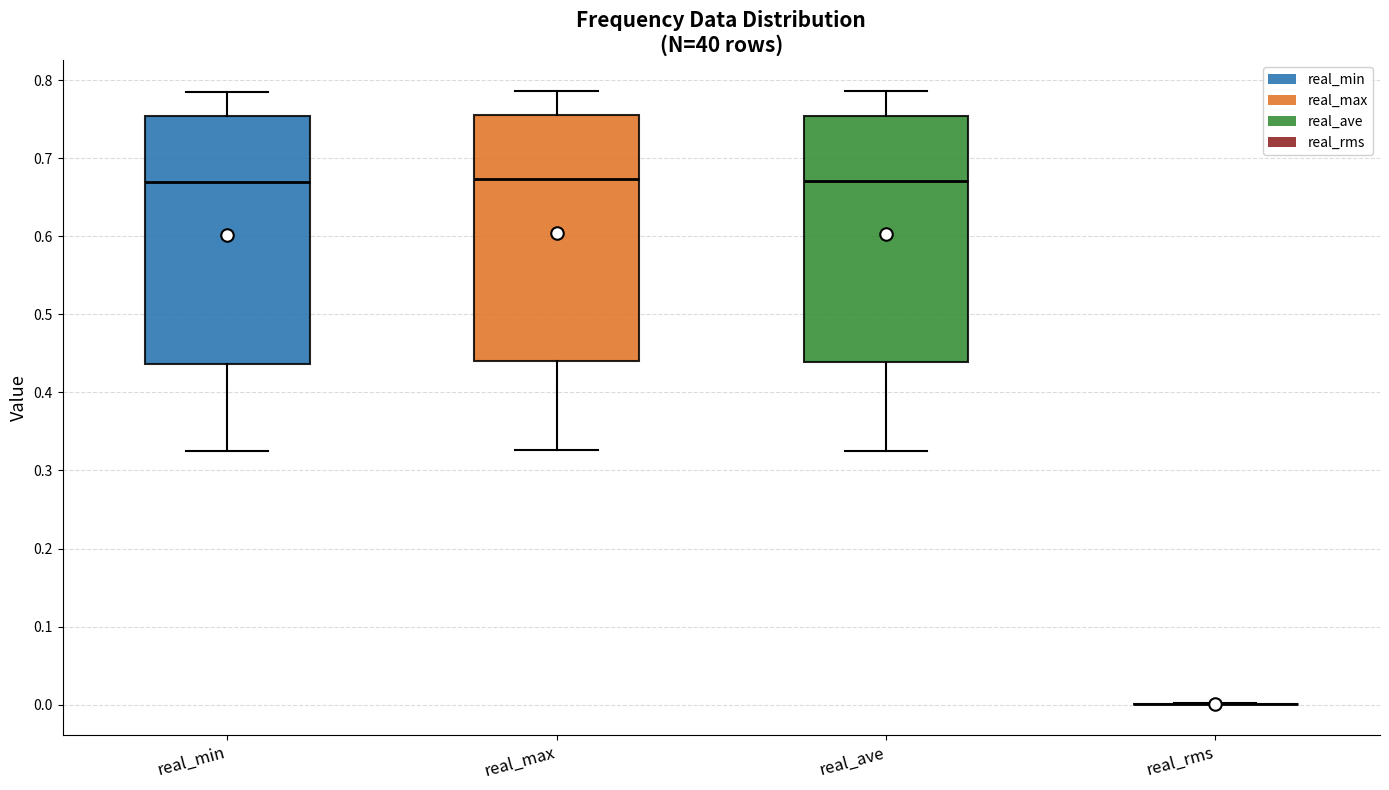

Reading left to right, transcribe this box plot: for each box, give where its median line is, the range the box spans, and where its two whiskers end, as read against the y-axis. The values are not printed on the chart, so give them approximately, as read against the axis.

real_min: median 0.67, box 0.44 to 0.75, whiskers 0.33 to 0.79
real_max: median 0.67, box 0.44 to 0.76, whiskers 0.33 to 0.79
real_ave: median 0.67, box 0.44 to 0.75, whiskers 0.33 to 0.79
real_rms: box collapsed to a line at 0.00, whiskers 0.00 to 0.00